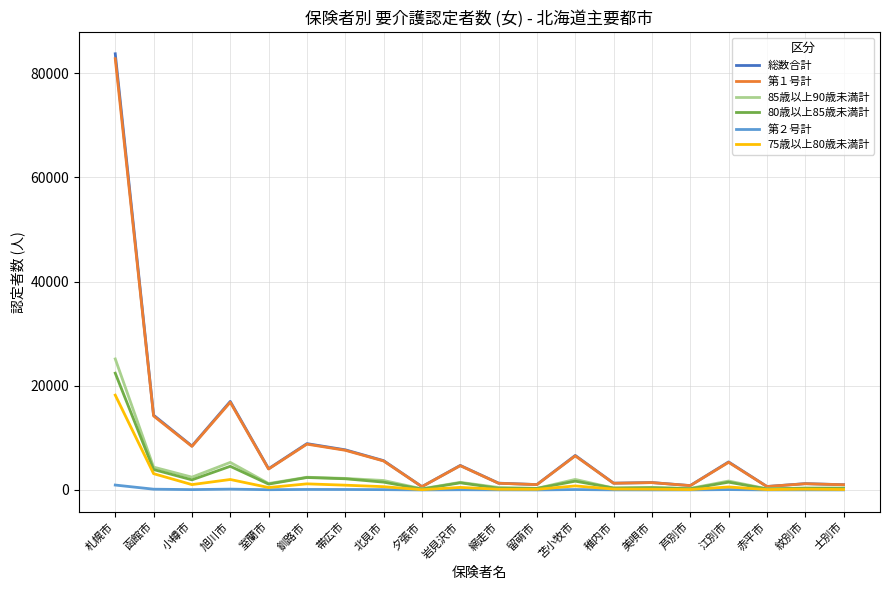

At which category is the sum across all series the highest?

札幌市